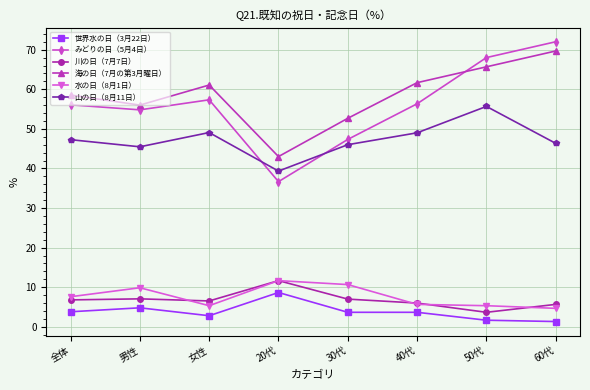

What is the sum of all 山の日（8月11日） values?

378.1